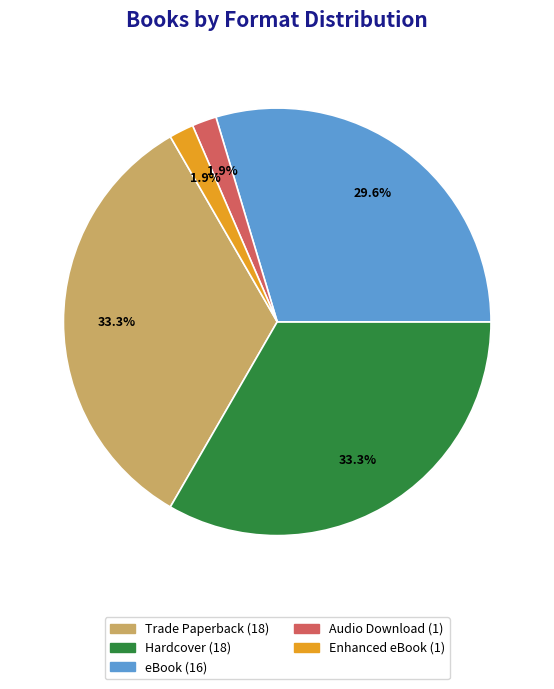

Which has a higher value, Enhanced eBook or Trade Paperback?

Trade Paperback